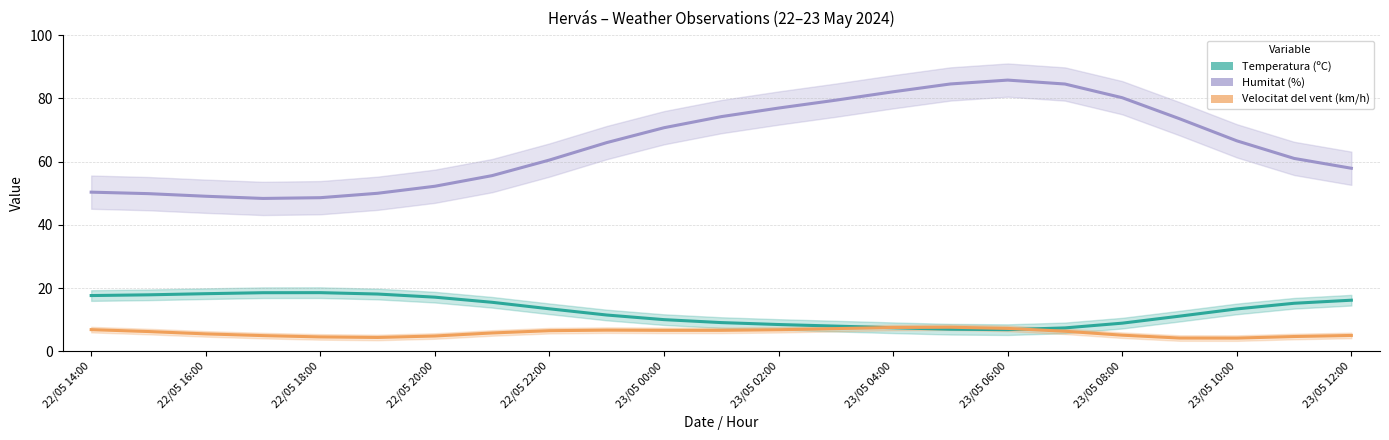

True or false: Humitat (%) and Velocitat del vent (km/h) intersect in this chart.

False